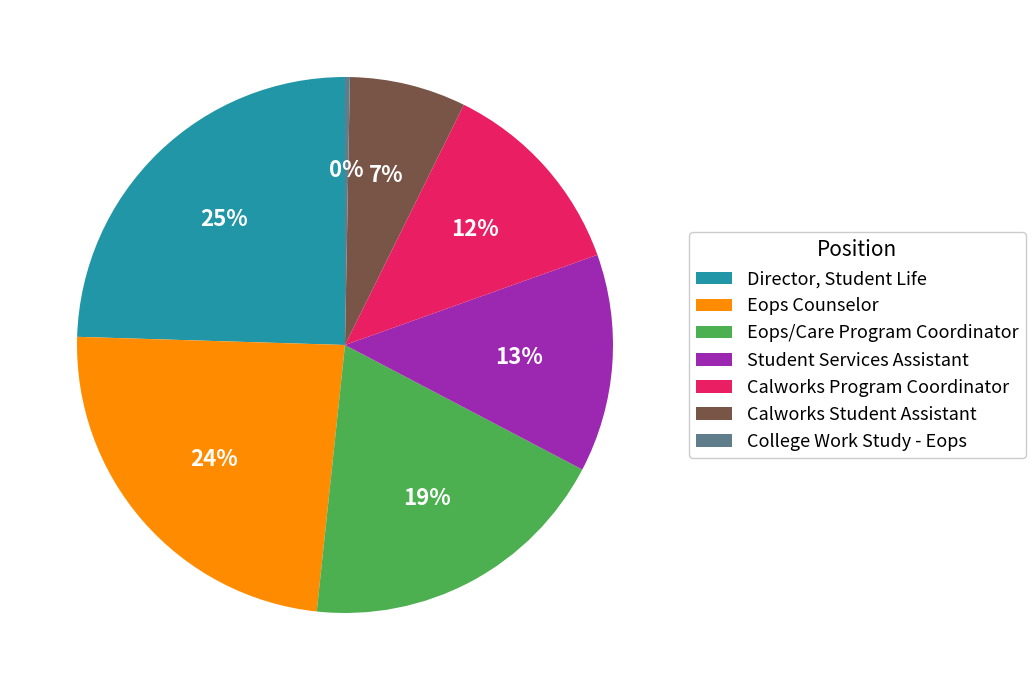

To the nearest percent, what portion does Calworks Program Coordinator represent?

12%